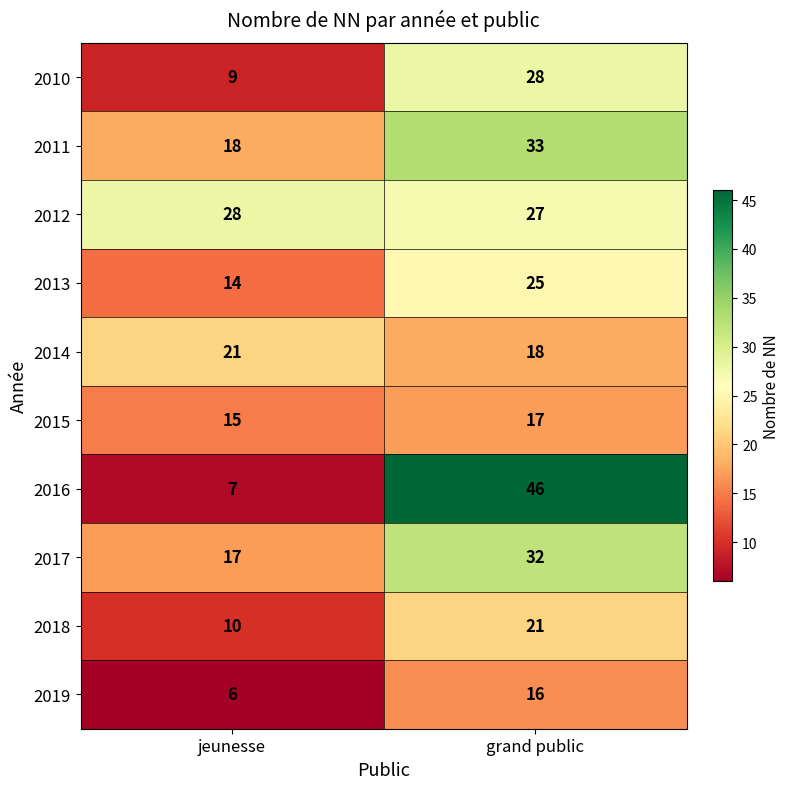

True or false: 2010 has a value of 9 at jeunesse.

True